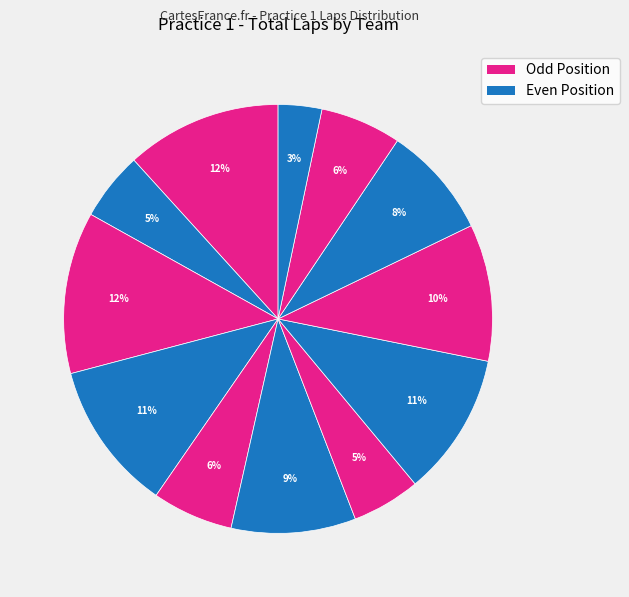

How many slices are in this pie chart?

12